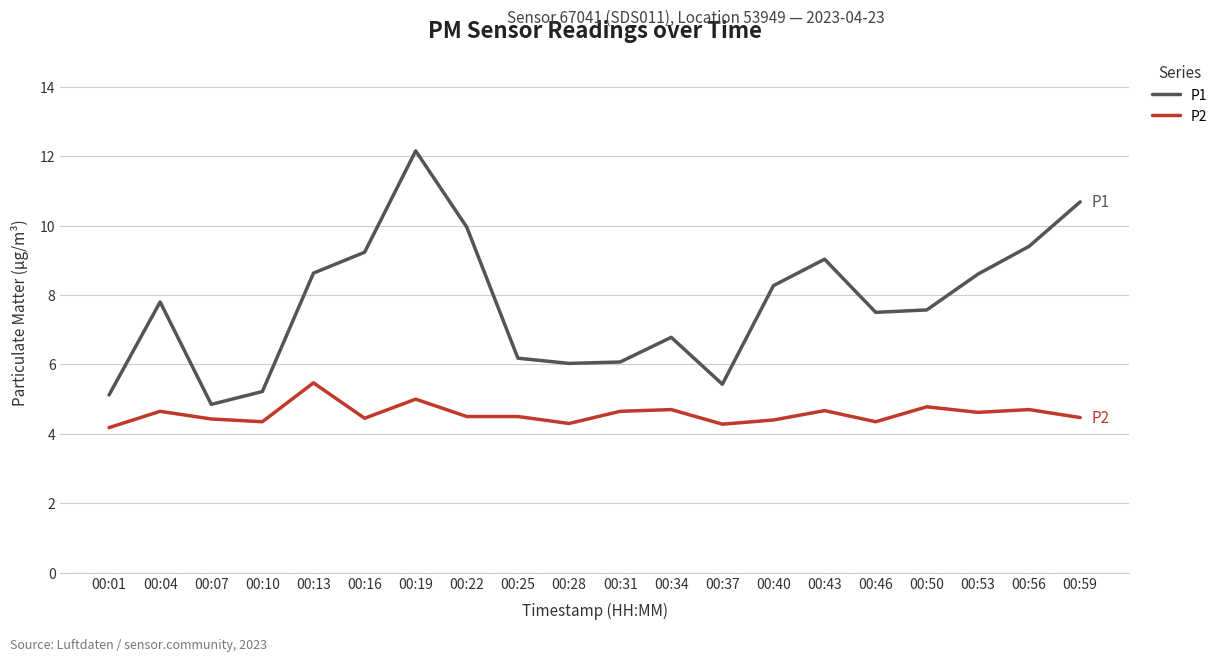

What is the maximum value shown in the chart?

12.2